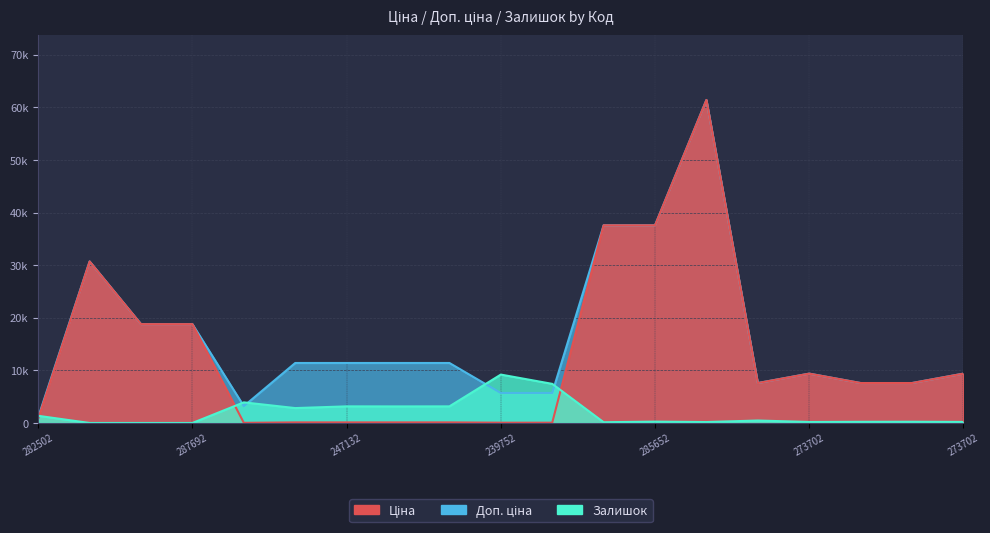

The Доп. ціна series shows 11410.0 at 247132181. True or false?

True